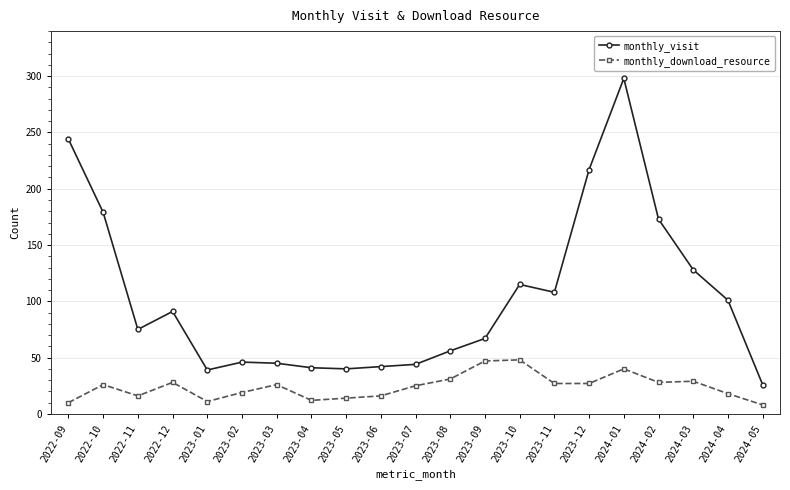

What is the difference between the maximum and minimum values in the monthly_visit series?

272